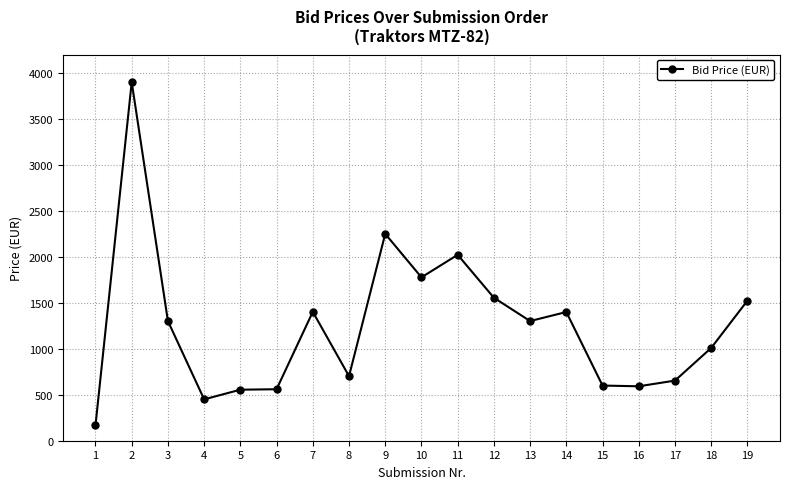

What is the sum of the values at 1 and 10?

1945.0